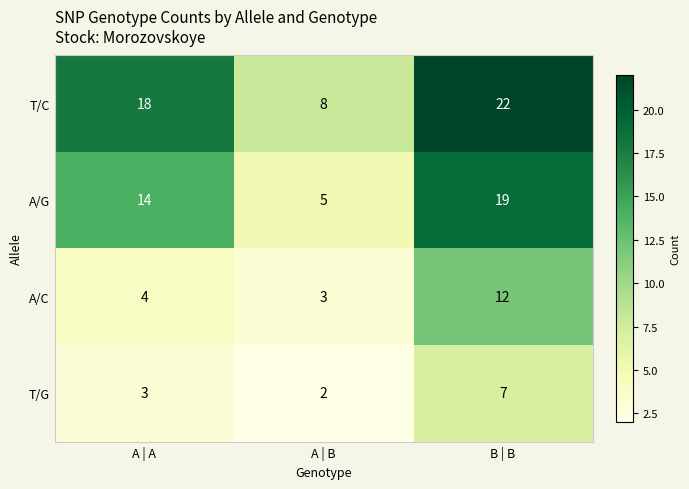

The A/C series shows 3 at B | B. True or false?

False